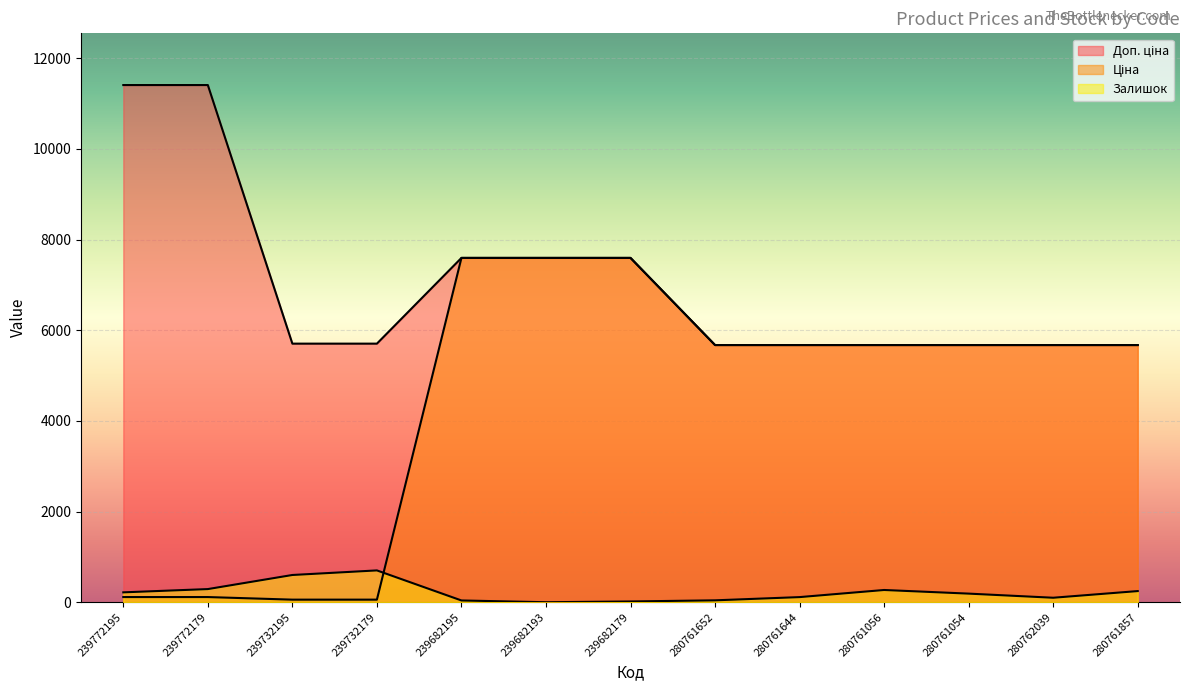

Rank the series by their maximum value, from highest to lowest.

Доп. ціна, Ціна, Залишок